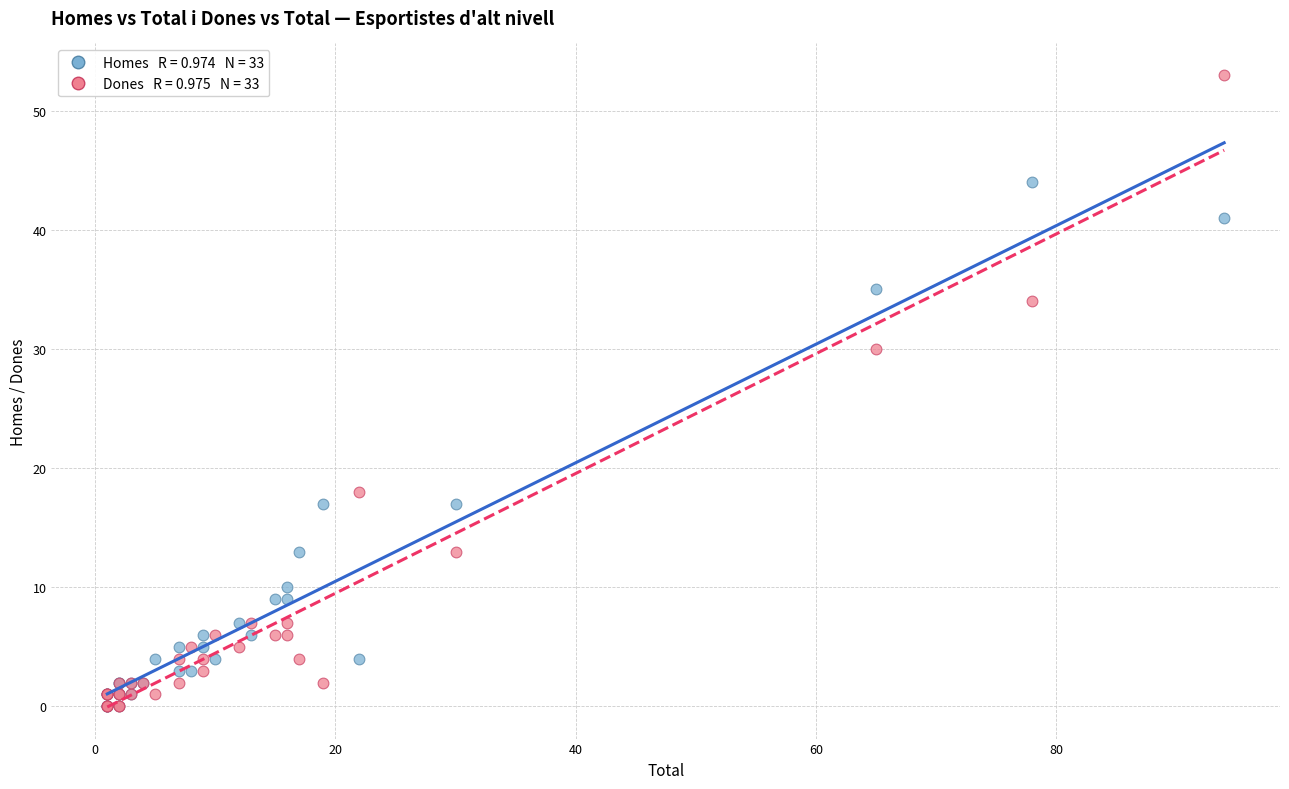

Across all series, what Y value is closest to 26?

30